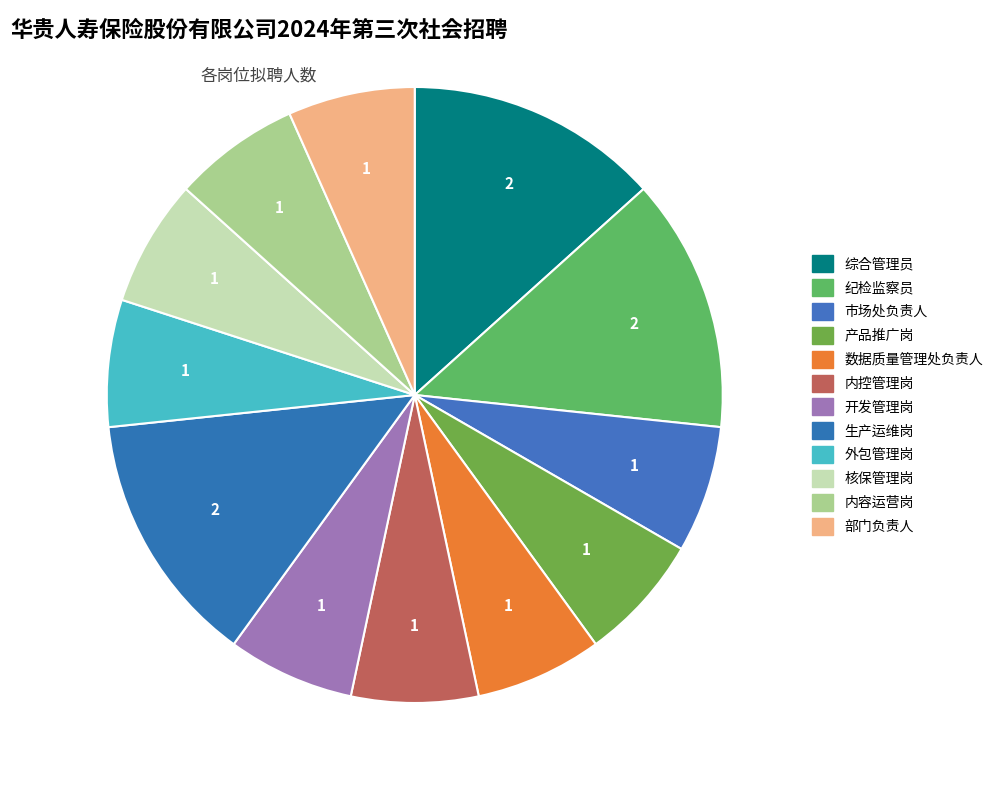

Rank the categories by value from lowest to highest.

市场处负责人, 产品推广岗, 数据质量管理处负责人, 内控管理岗, 开发管理岗, 外包管理岗, 核保管理岗, 内容运营岗, 部门负责人, 综合管理员, 纪检监察员, 生产运维岗